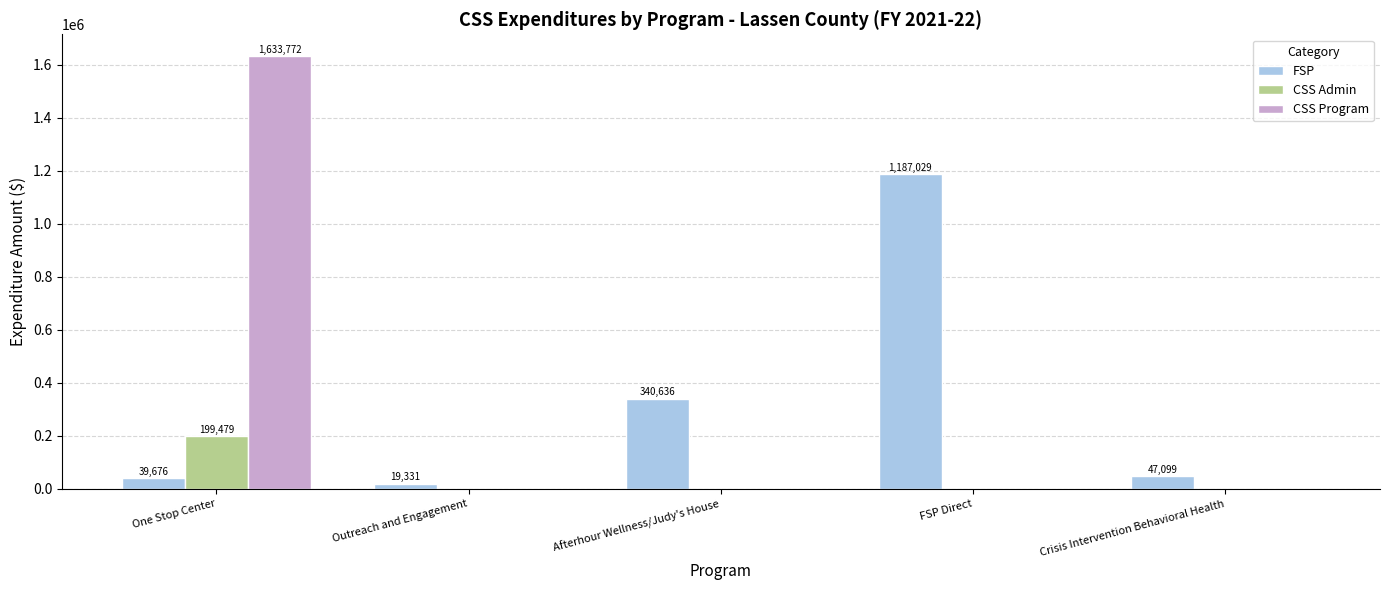

Is it true that CSS Admin equals 0.0 at FSP Direct?

True